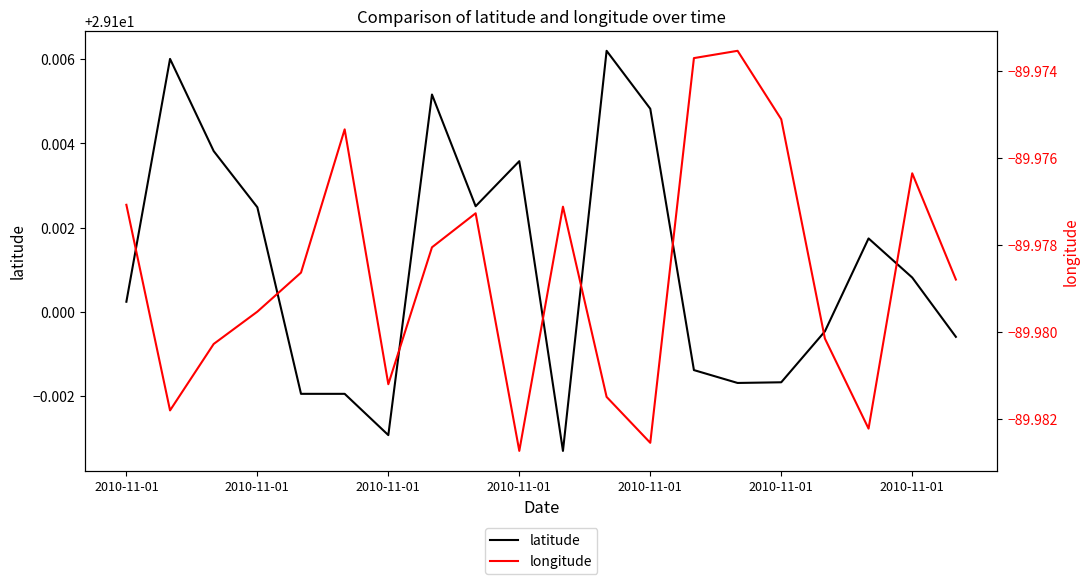

Which category has the lowest value in the latitude series?

10